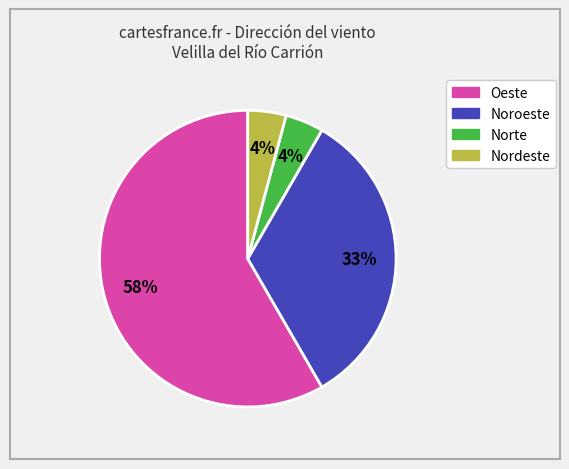

Is there any slice that represents more than half of the pie?

Yes